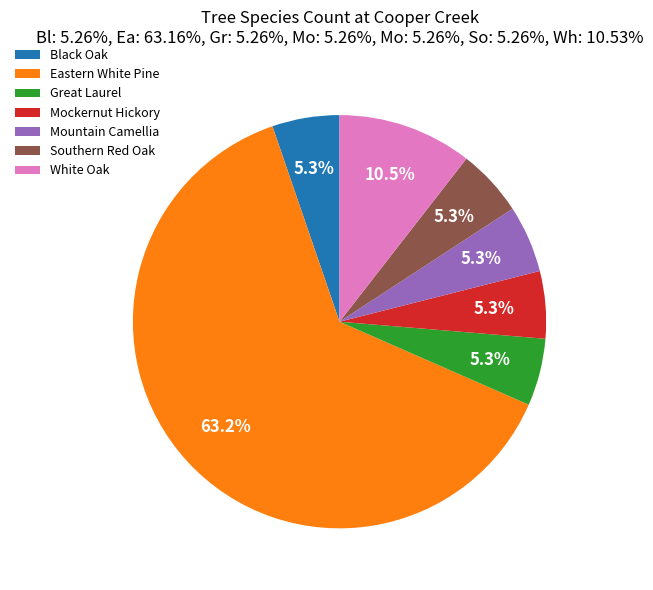

To the nearest percent, what is the combined percentage of Great Laurel and Mockernut Hickory?

11%